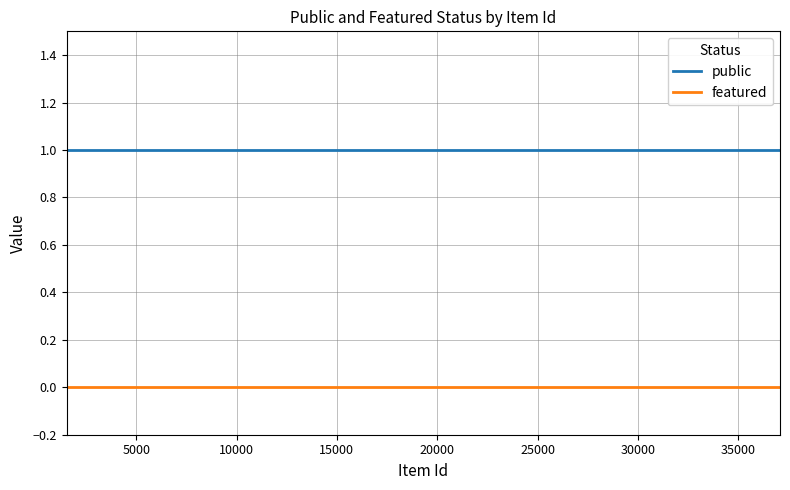

How many series are shown in this chart?

2